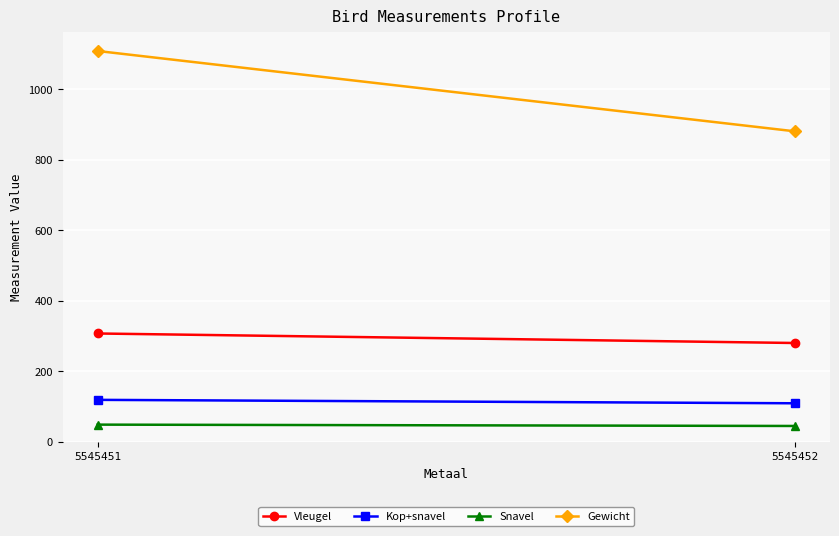

What is the average value of the Snavel series?

46.0